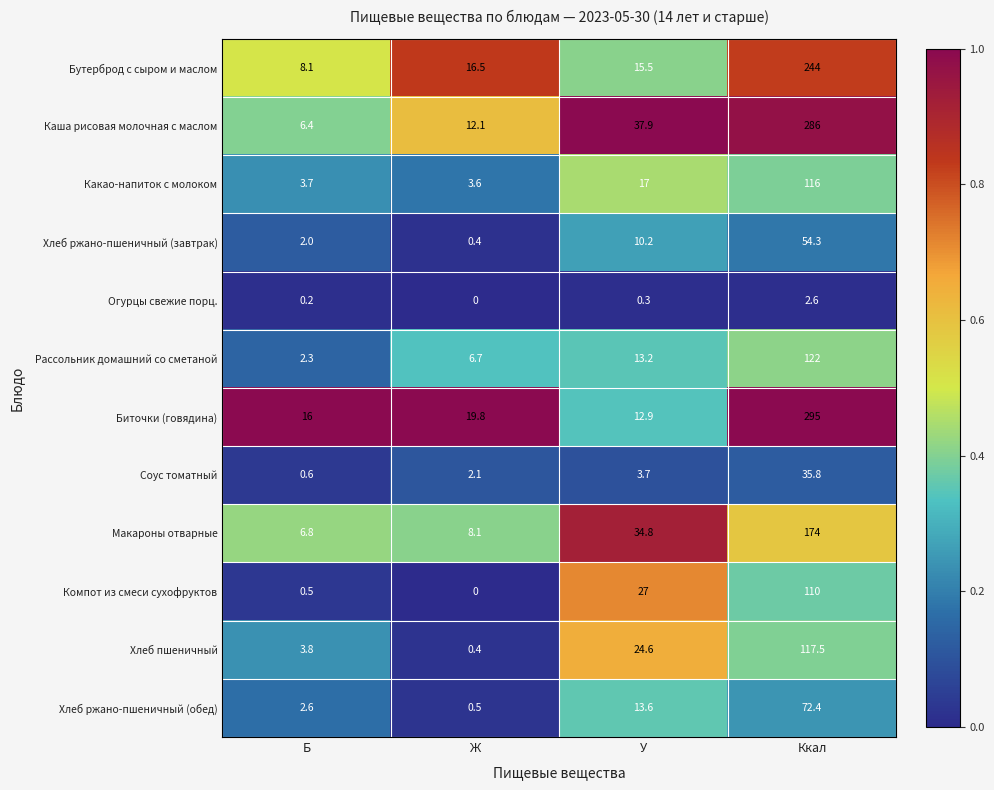

Rank the series by their maximum value, from highest to lowest.

Биточки (говядина), Каша рисовая молочная с маслом, Бутерброд с сыром и маслом, Макароны отварные, Рассольник домашний со сметаной, Хлеб пшеничный, Какао-напиток с молоком, Компот из смеси сухофруктов, Хлеб ржано-пшеничный (обед), Хлеб ржано-пшеничный (завтрак), Соус томатный, Огурцы свежие порц.